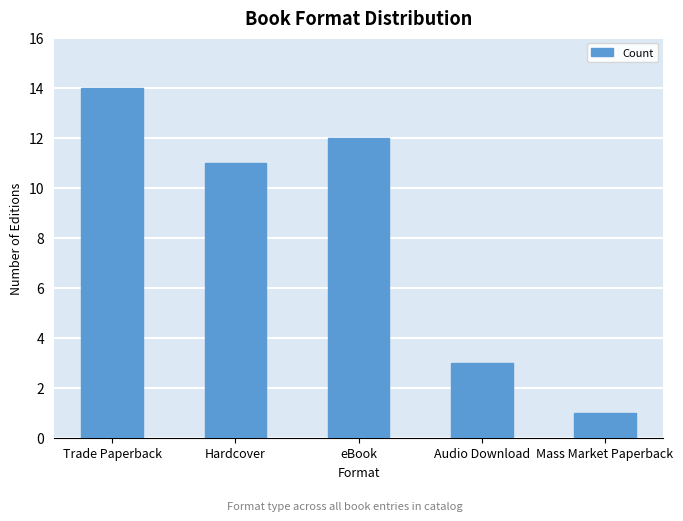

List the labels in order of value, largest first.

Trade Paperback, eBook, Hardcover, Audio Download, Mass Market Paperback